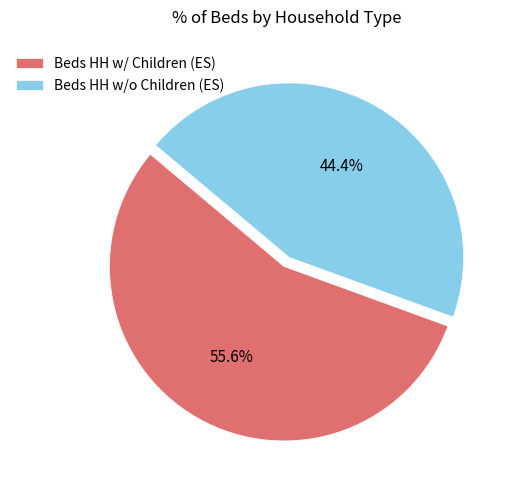

What percentage do Beds HH w/o Children (ES) and Beds HH w/ Children (ES) together represent?

100.0%